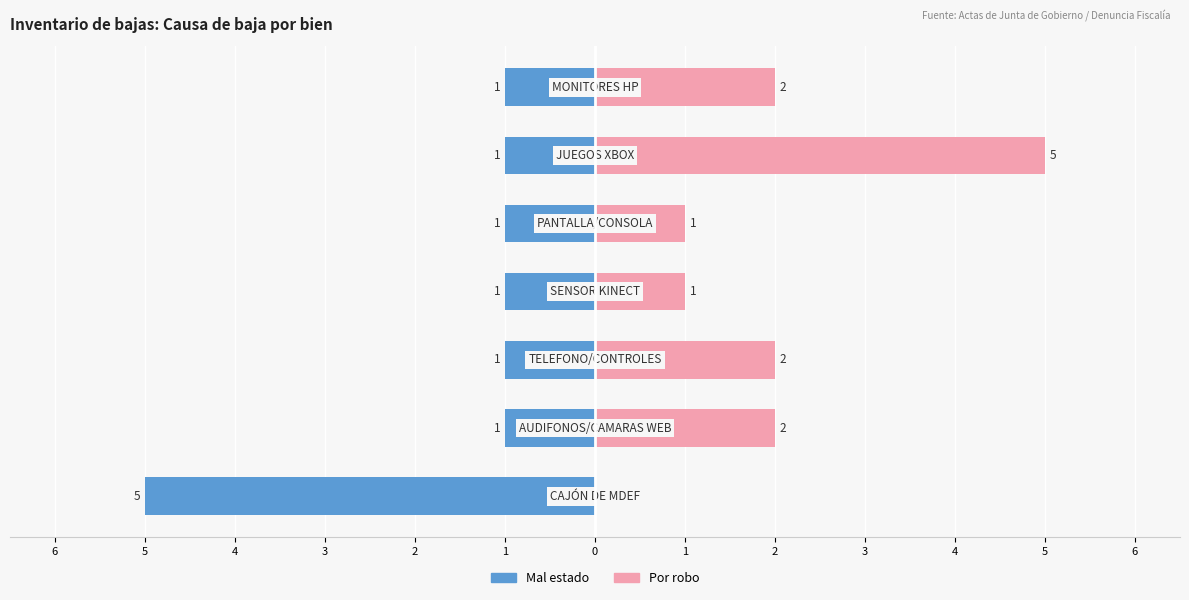

List the labels in order of Por robo value, largest first.

1, 5, 4, 0, 3, 2, 6